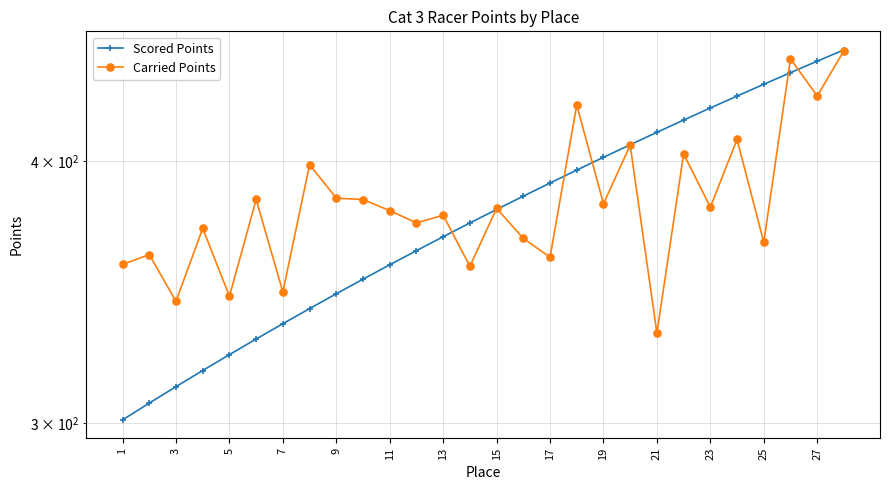

Between 22 and 3, which is larger?

22